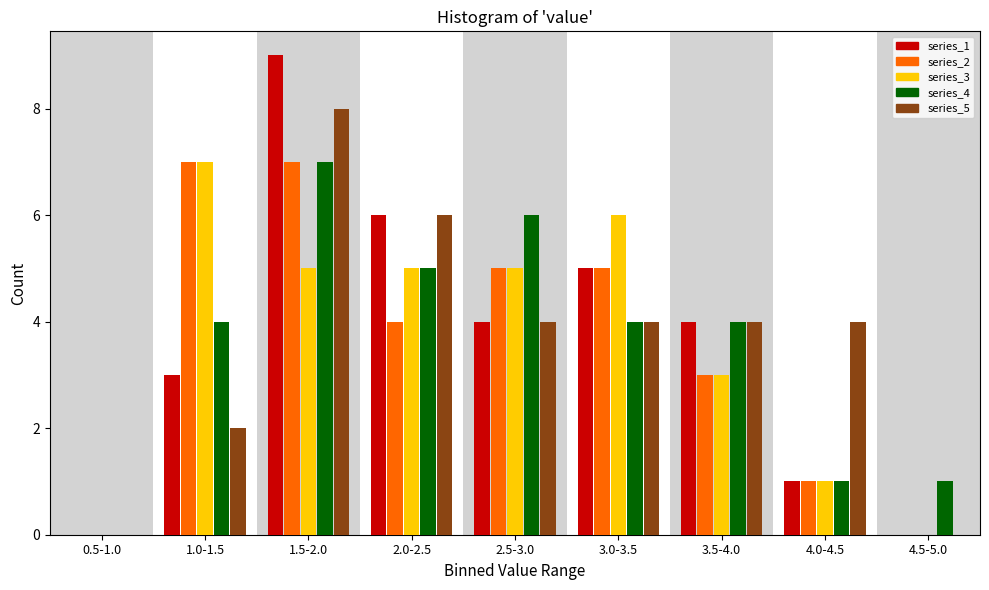

What is the maximum value shown in the chart?

9